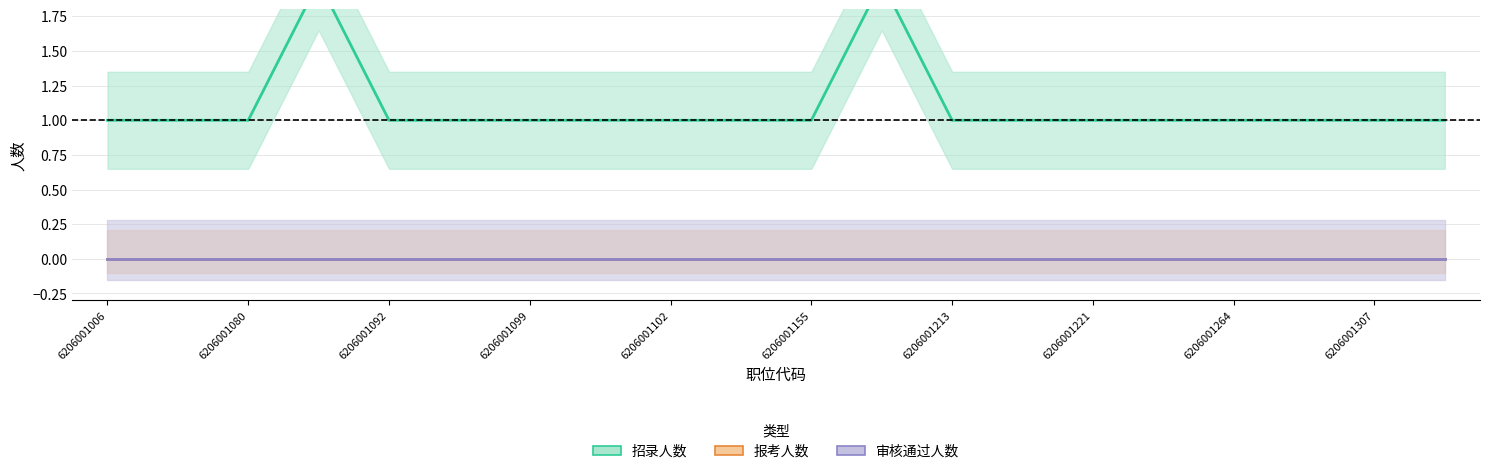

What are all the series names shown in the legend?

招录人数, 报考人数, 审核通过人数